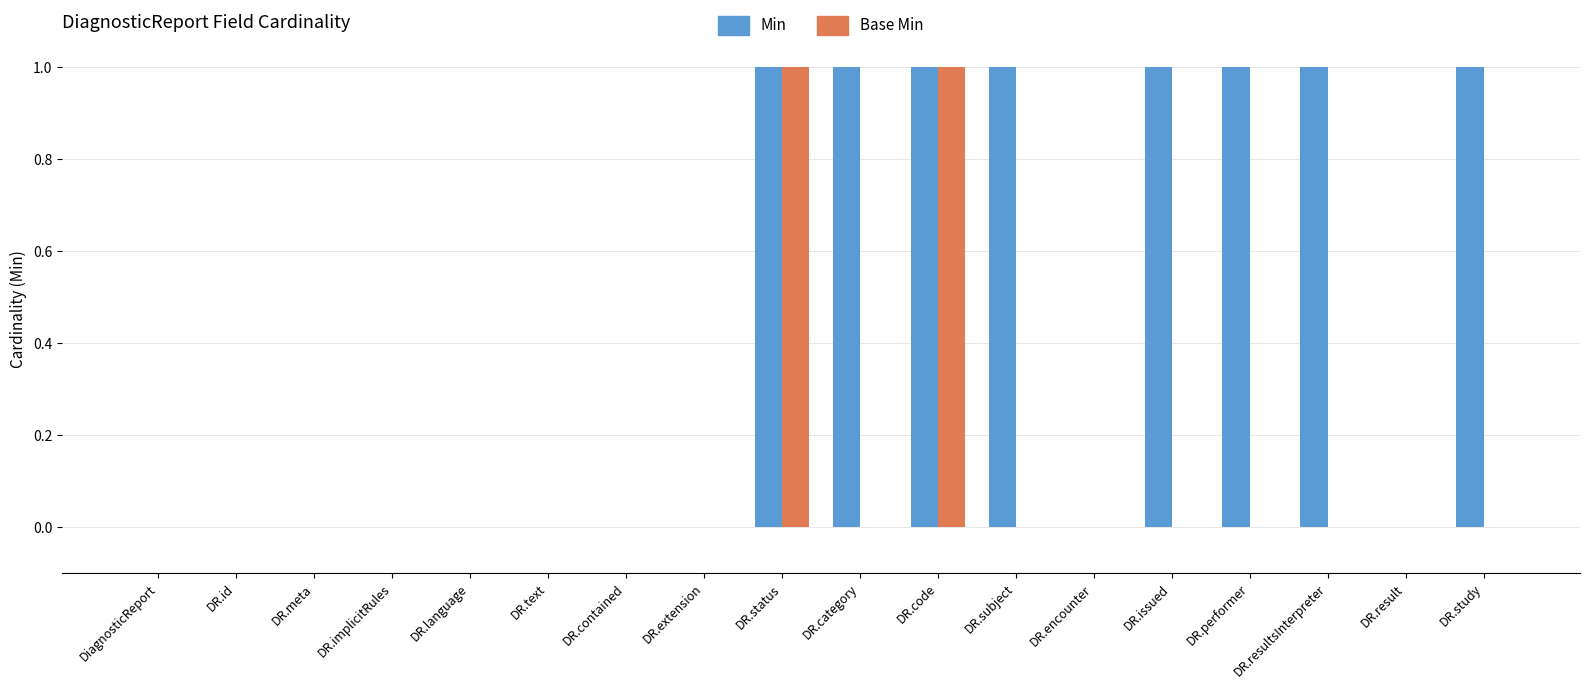

The value of Min at DR.code is 1. True or false?

True